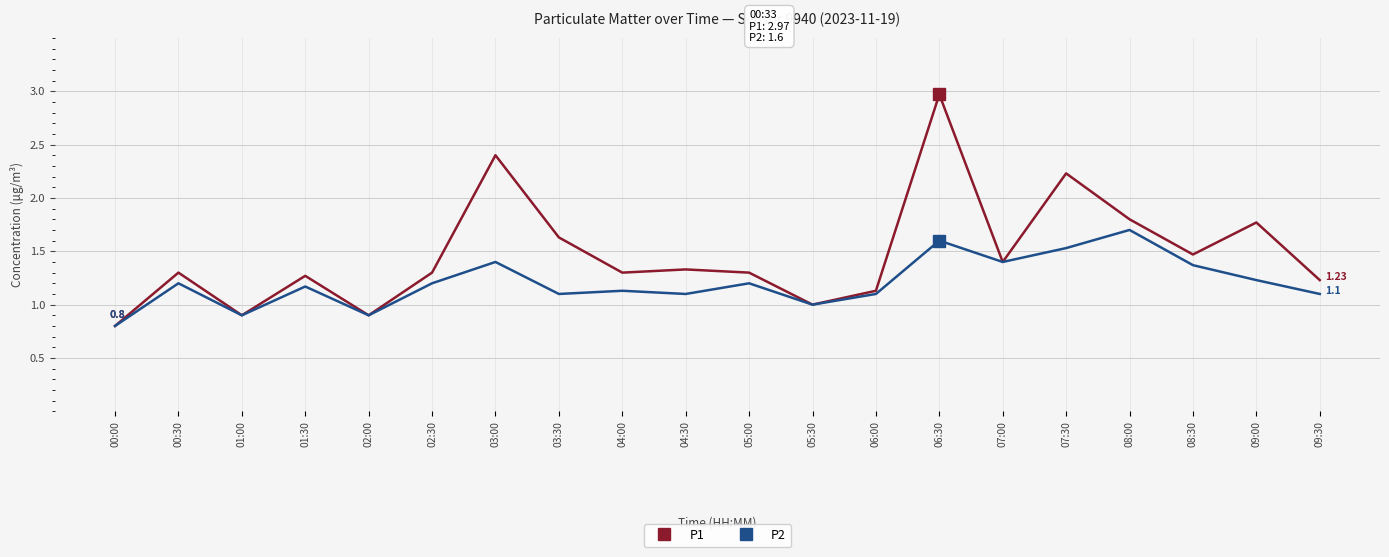

Rank the series at 03:30 from highest to lowest value.

P1, P2